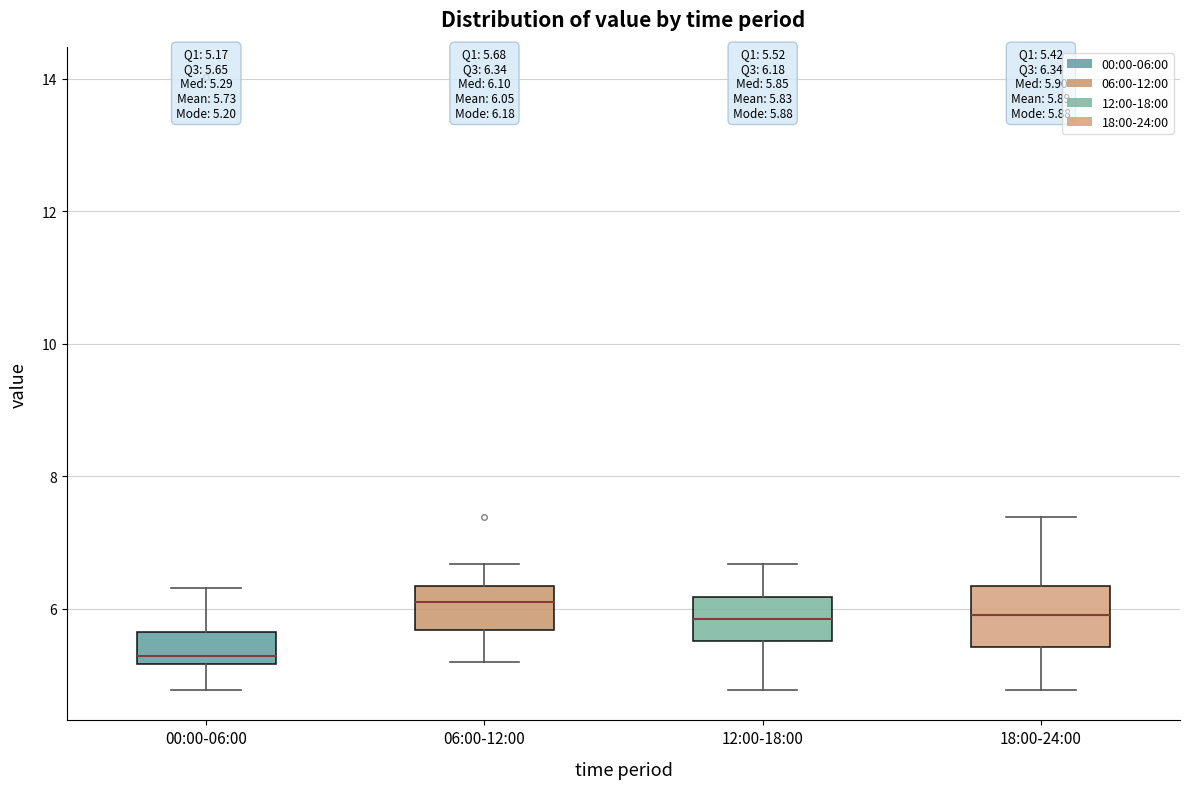

Comparing the boxes themselves (not the whiskers), which one is the tallest?

18:00-24:00